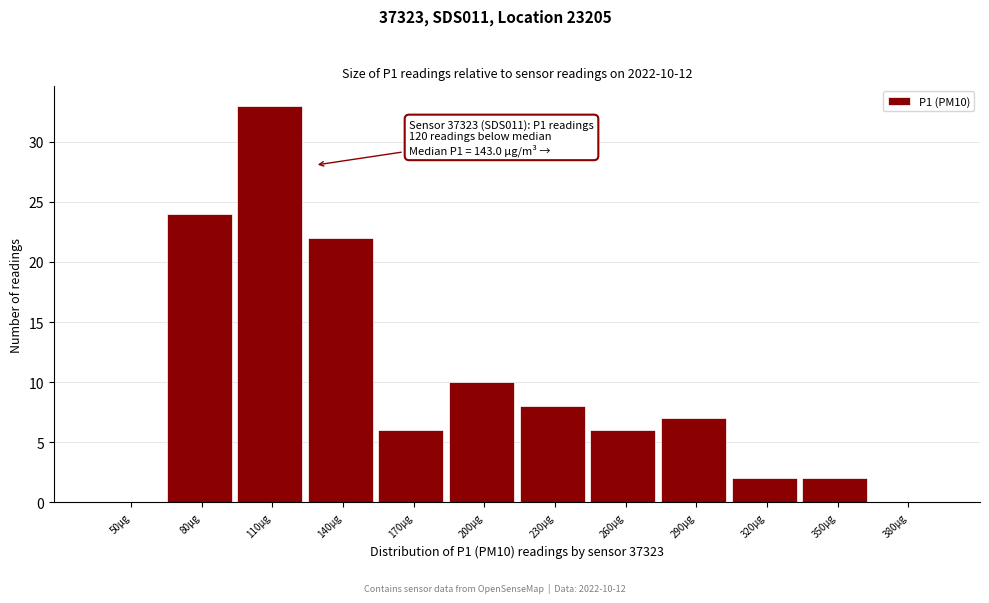

Reading left to right, transcribe all the data shown in this chart.

50μg=0	80μg=24	110μg=33	140μg=22	170μg=6	200μg=10	230μg=8	260μg=6	290μg=7	320μg=2	350μg=2	380μg=0